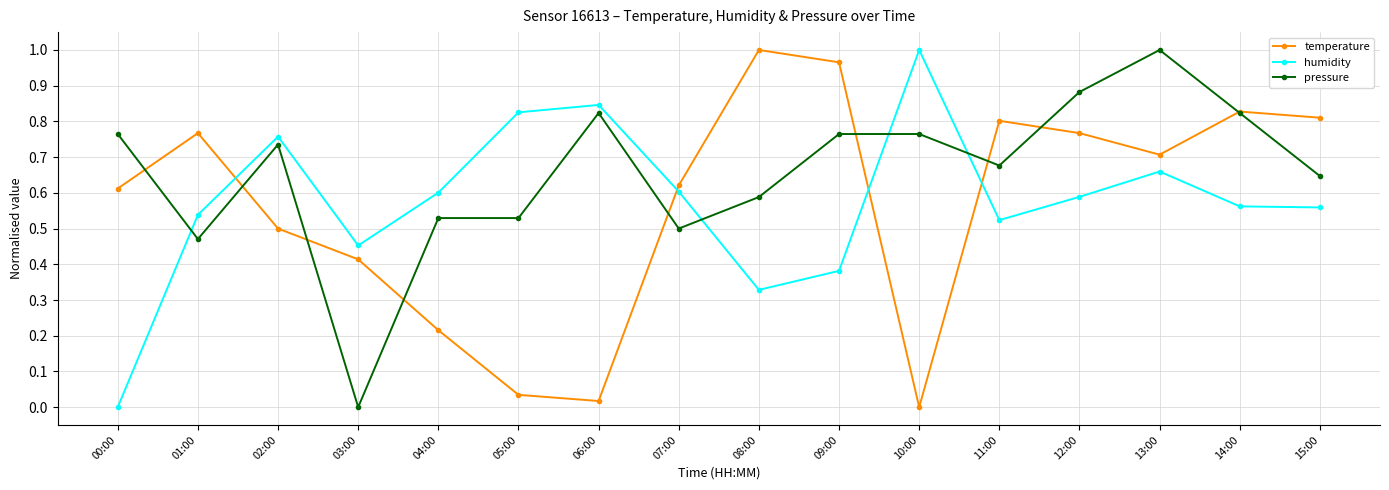

What is the label of the 14th point from the right?

02:00